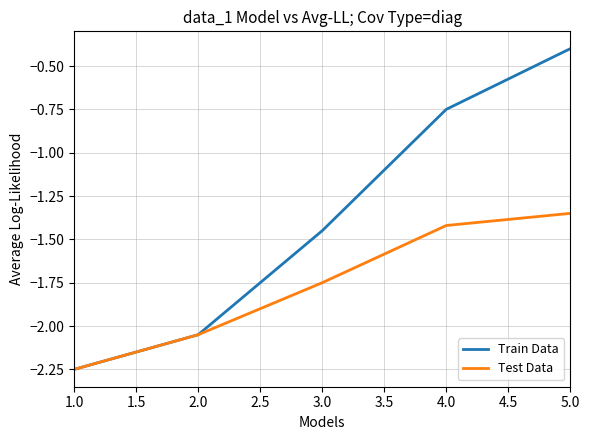

What position from the left is 2.0?

2